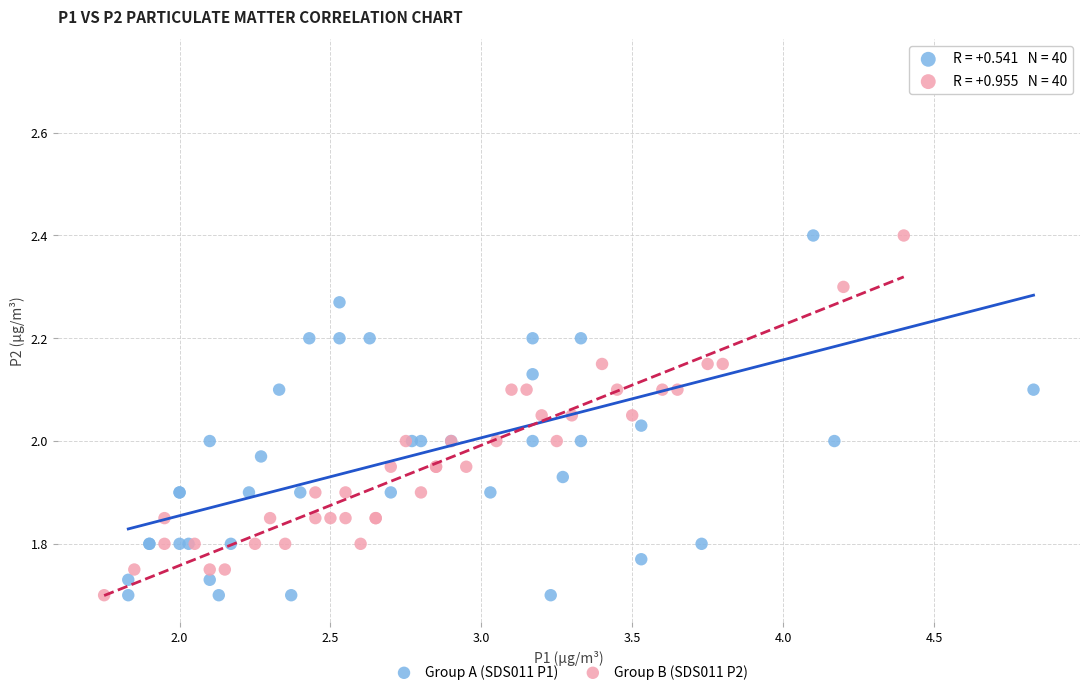

Which series contains the highest Y value?

Group A (SDS011 P1)